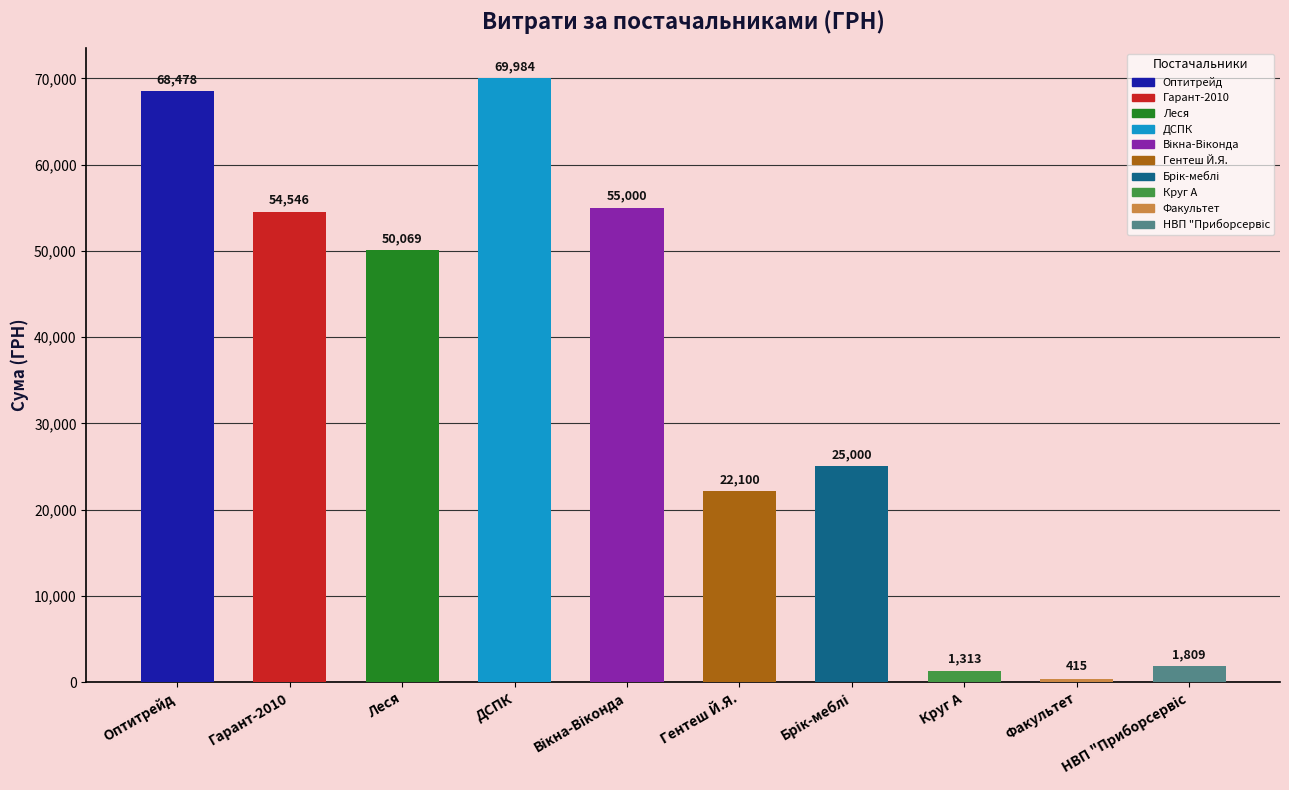

What is the change in value from ДСПК to Факультет?

-69569.0